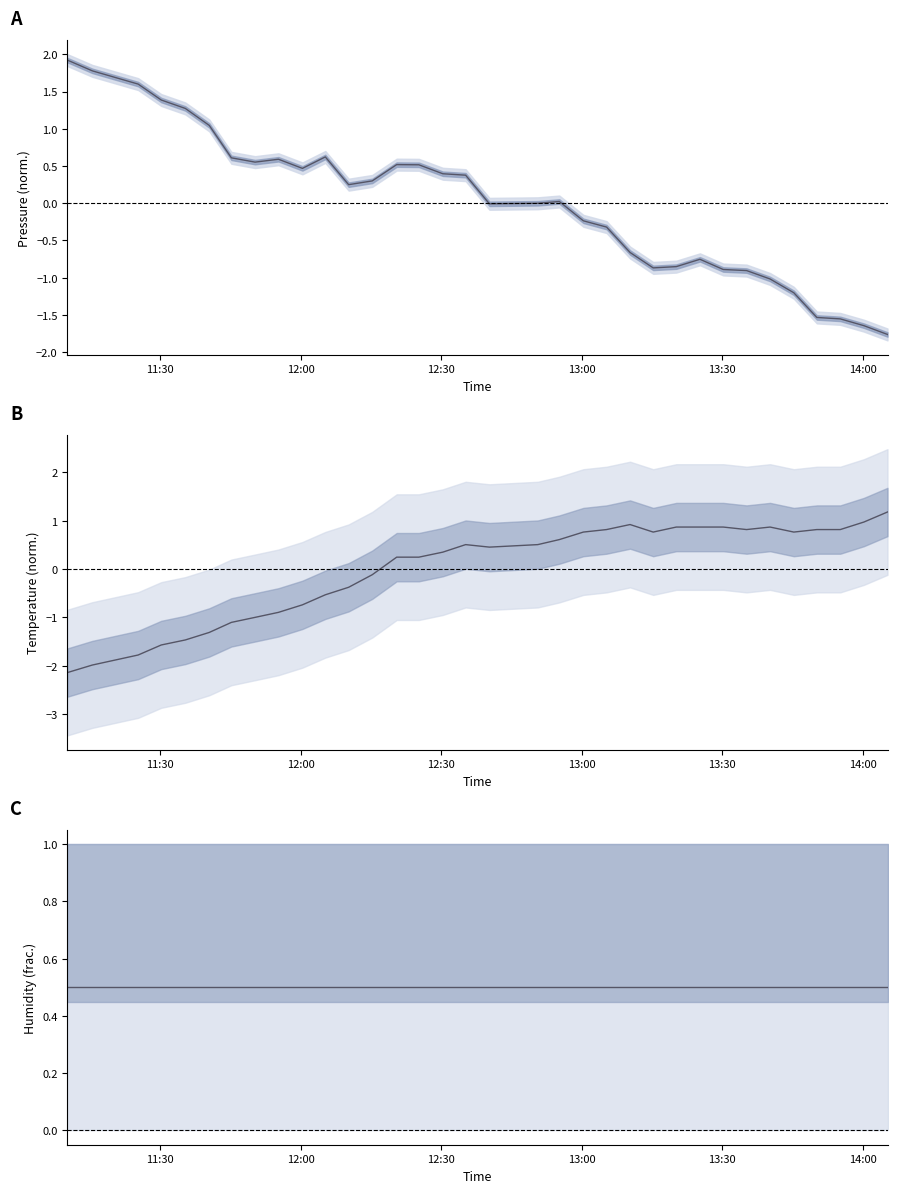

At how many categories does at least one series exceed 0?

34